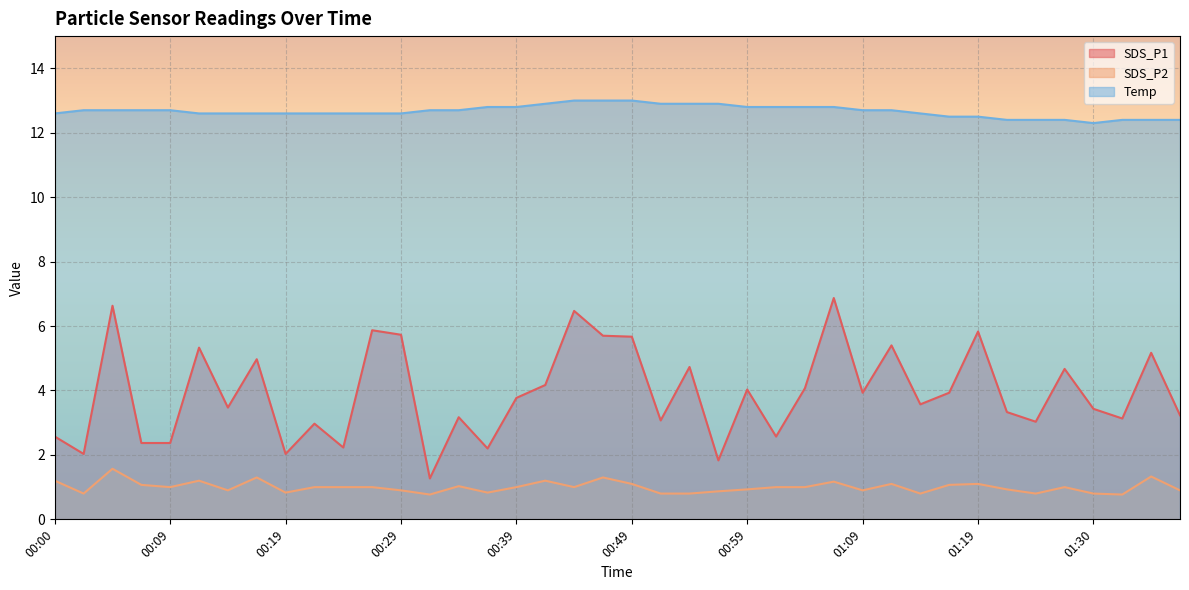

What is the average value of the Temp series?

12.7